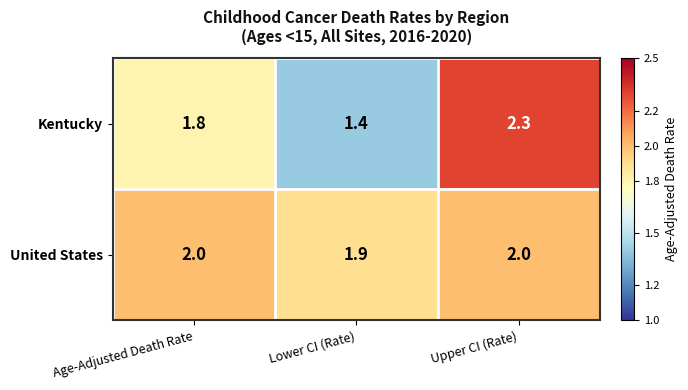

What is the greatest value displayed?

2.3